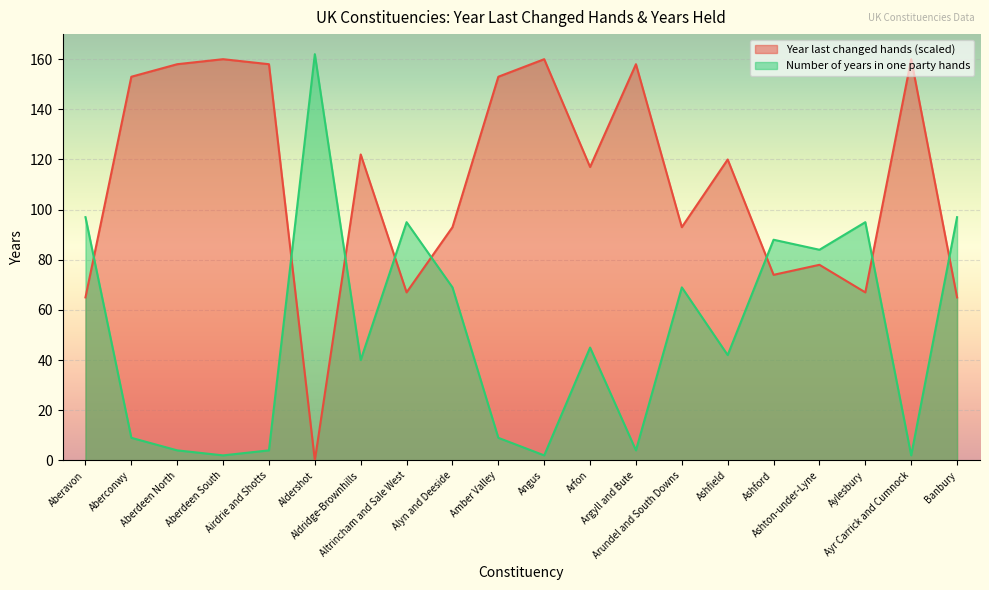

How many values in the Year last changed hands series exceed 120?

9